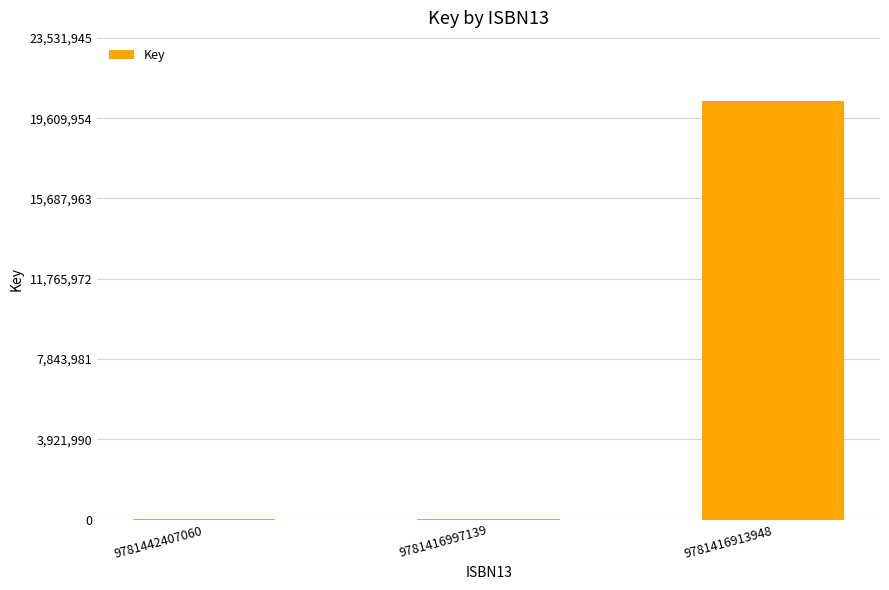

What is the change in value from 9781442407060 to 9781416913948?

+20456020